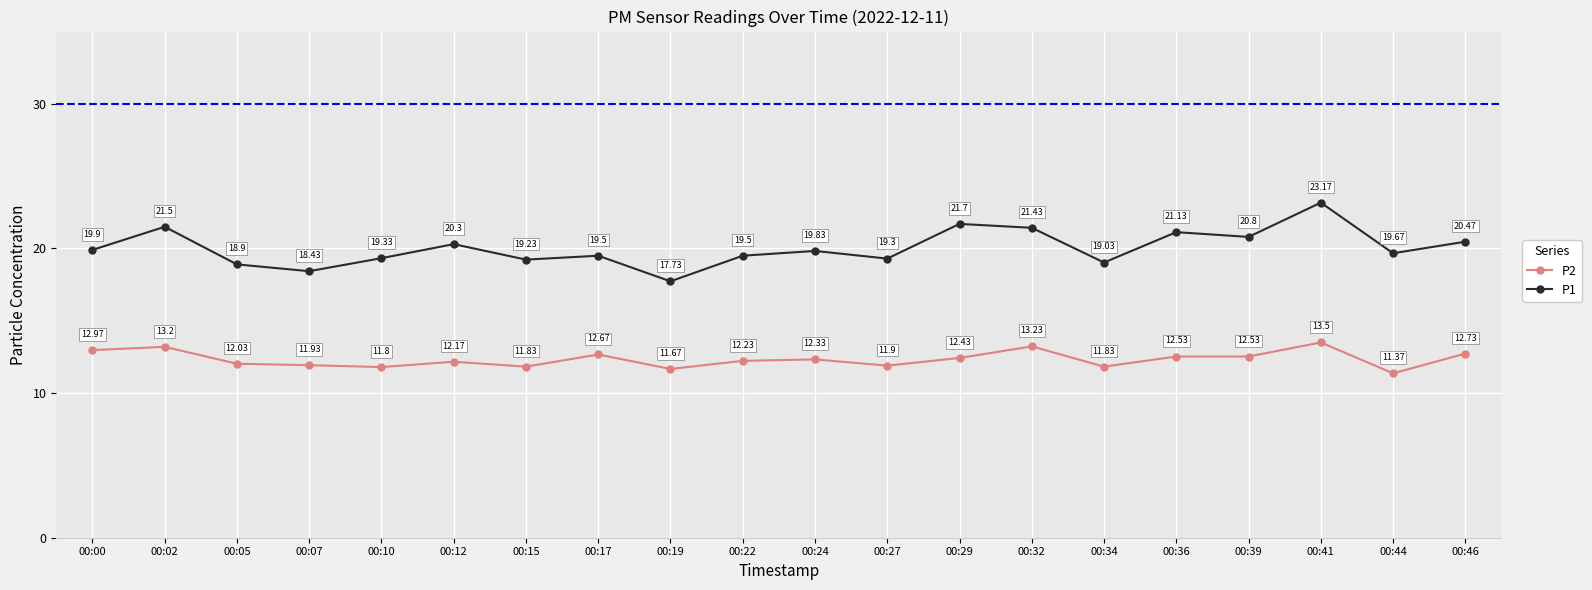

List the series in order of their overall mean, lowest first.

P2, P1